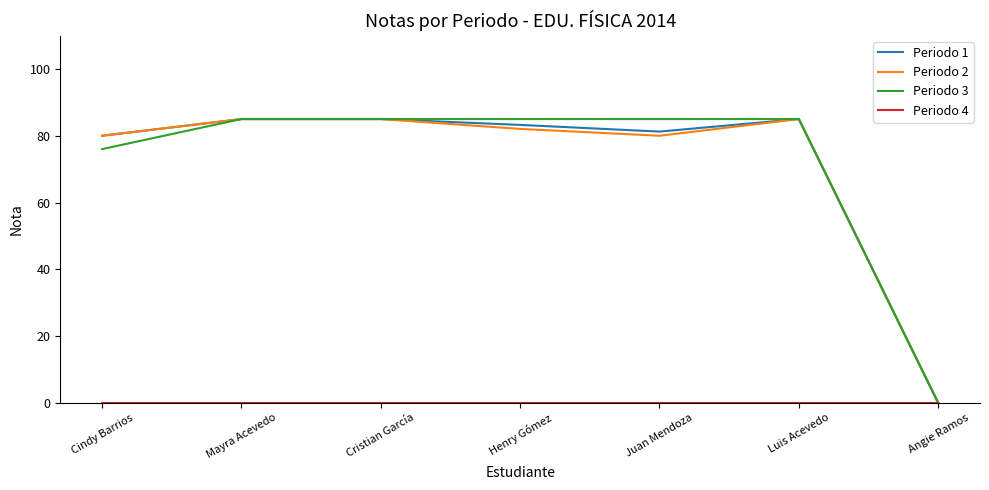

How many categories are shown in the chart?

7